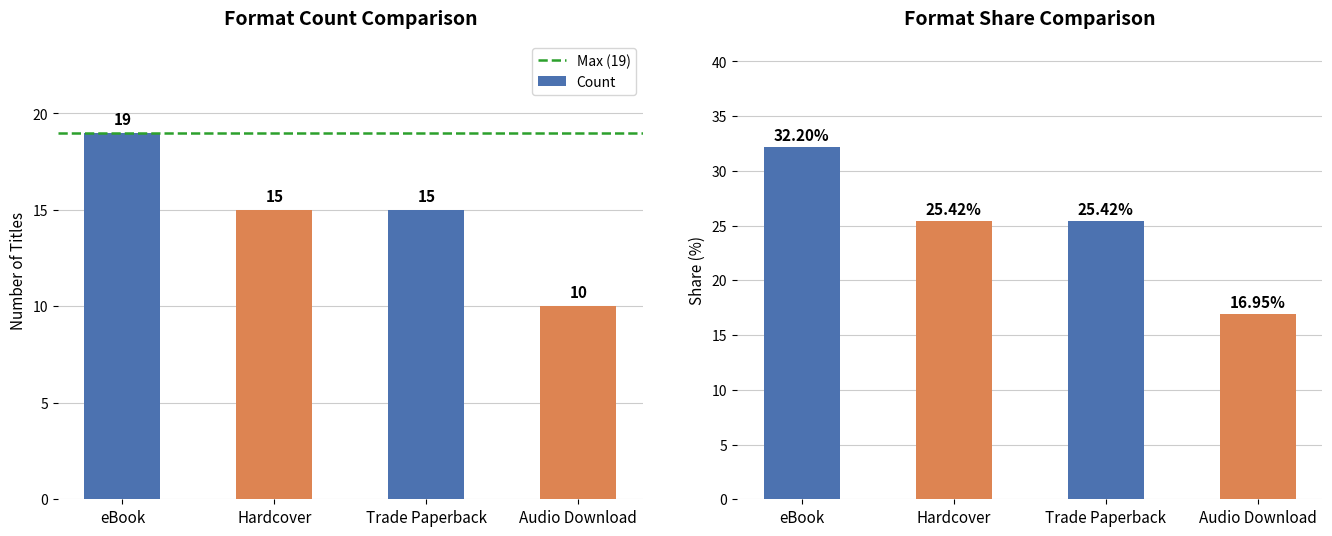

What is the ratio of the value at Hardcover to the value at Audio Download?

1.5